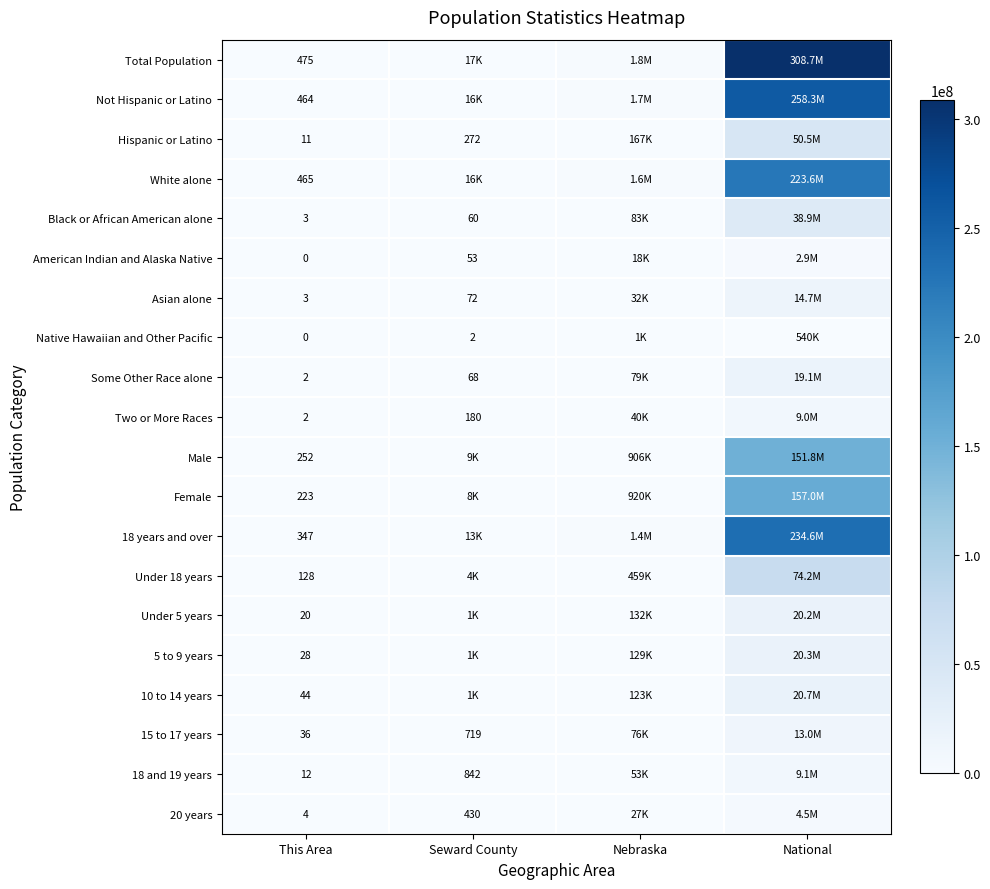

True or false: Total Population has a value of 475 at This Area.

True